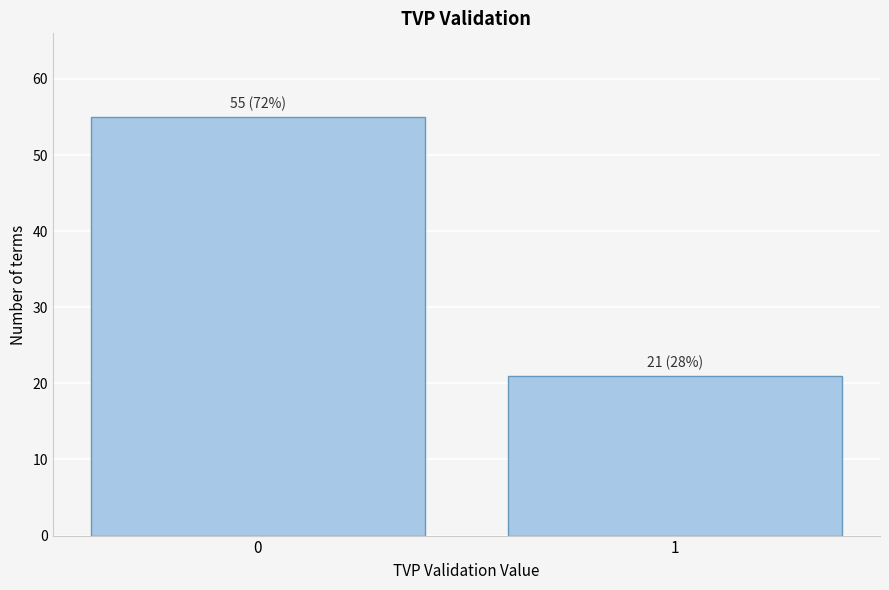

Reading left to right, extract all data points from this chart.

55	21